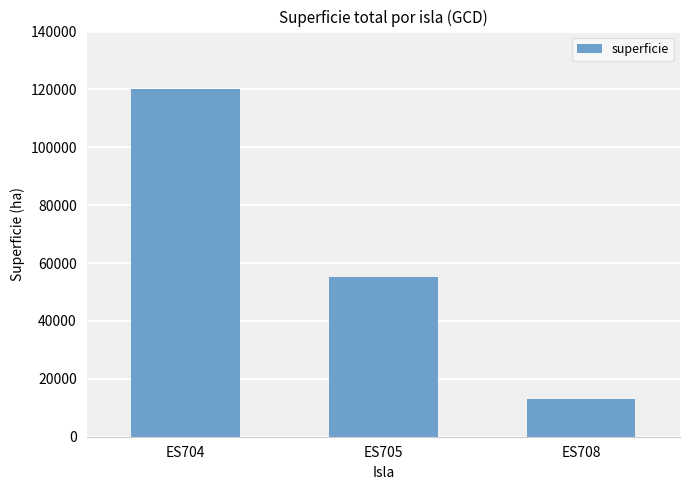

What is the change in value from ES705 to ES708?

-42311.4